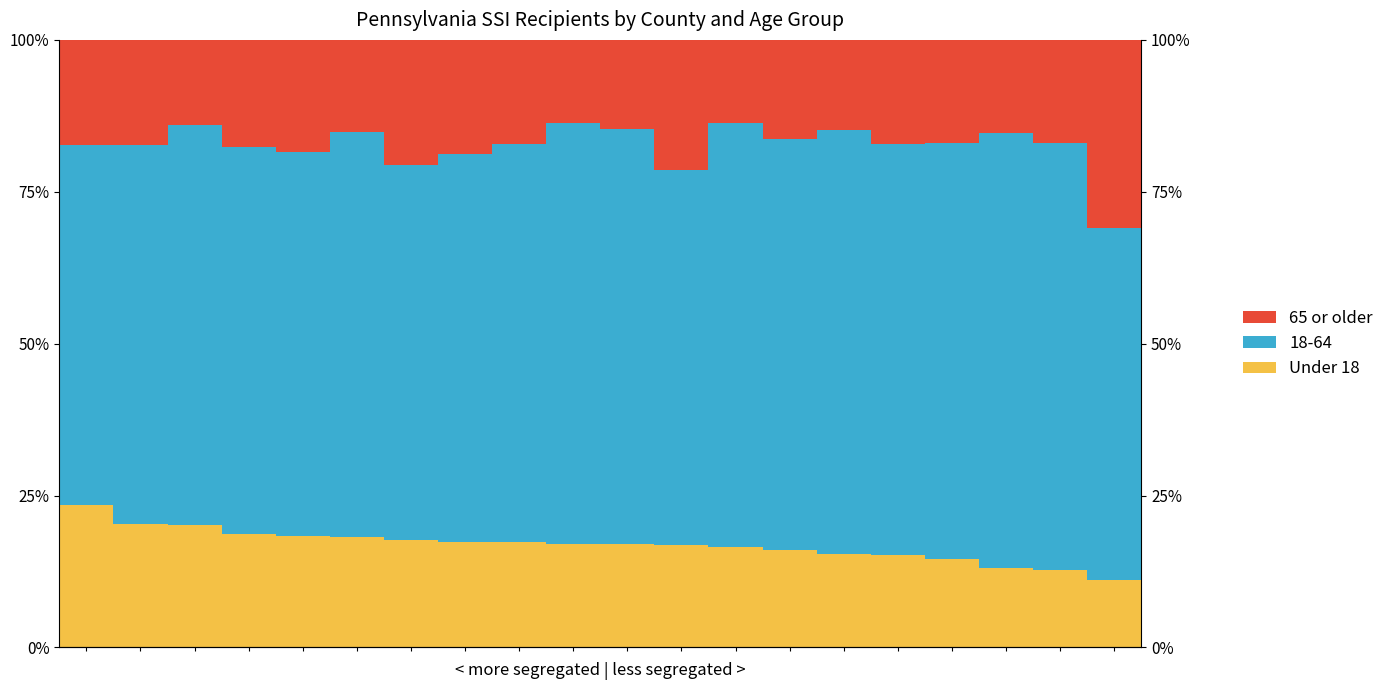

Where is 65 or older nearest to the value 22?

11